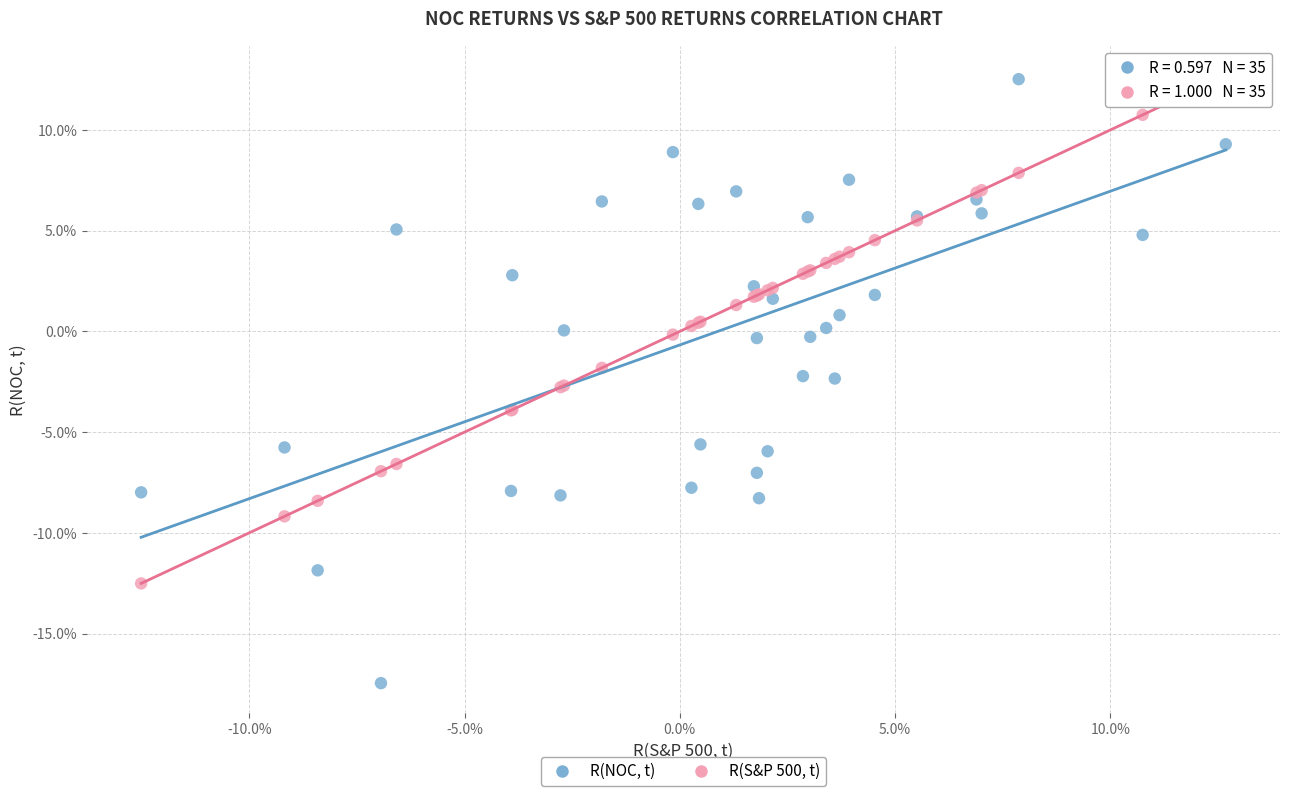

Which series contains the lowest Y value?

R(NOC, t)